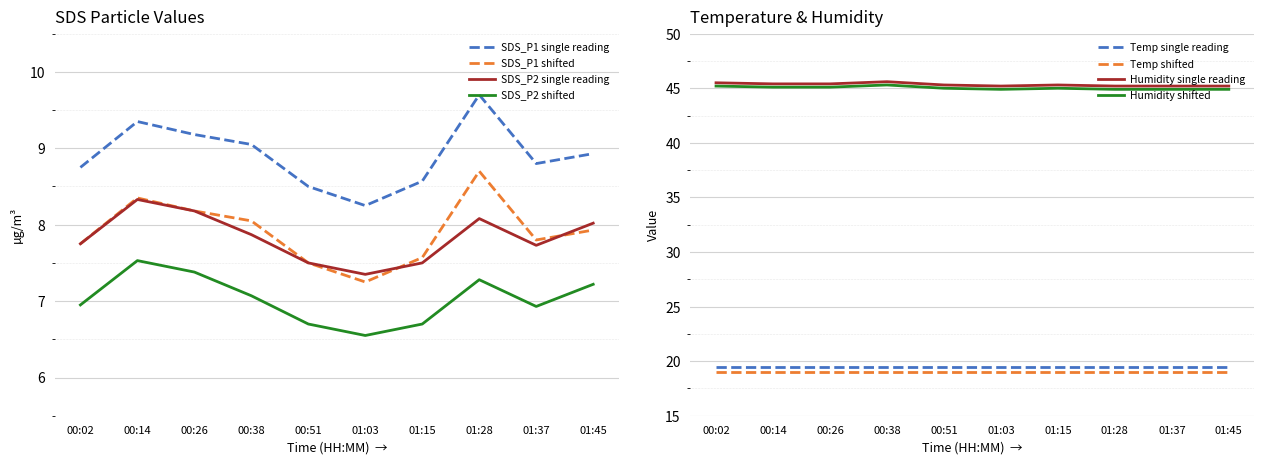

Between 00:26 and 01:28, which is larger?

01:28